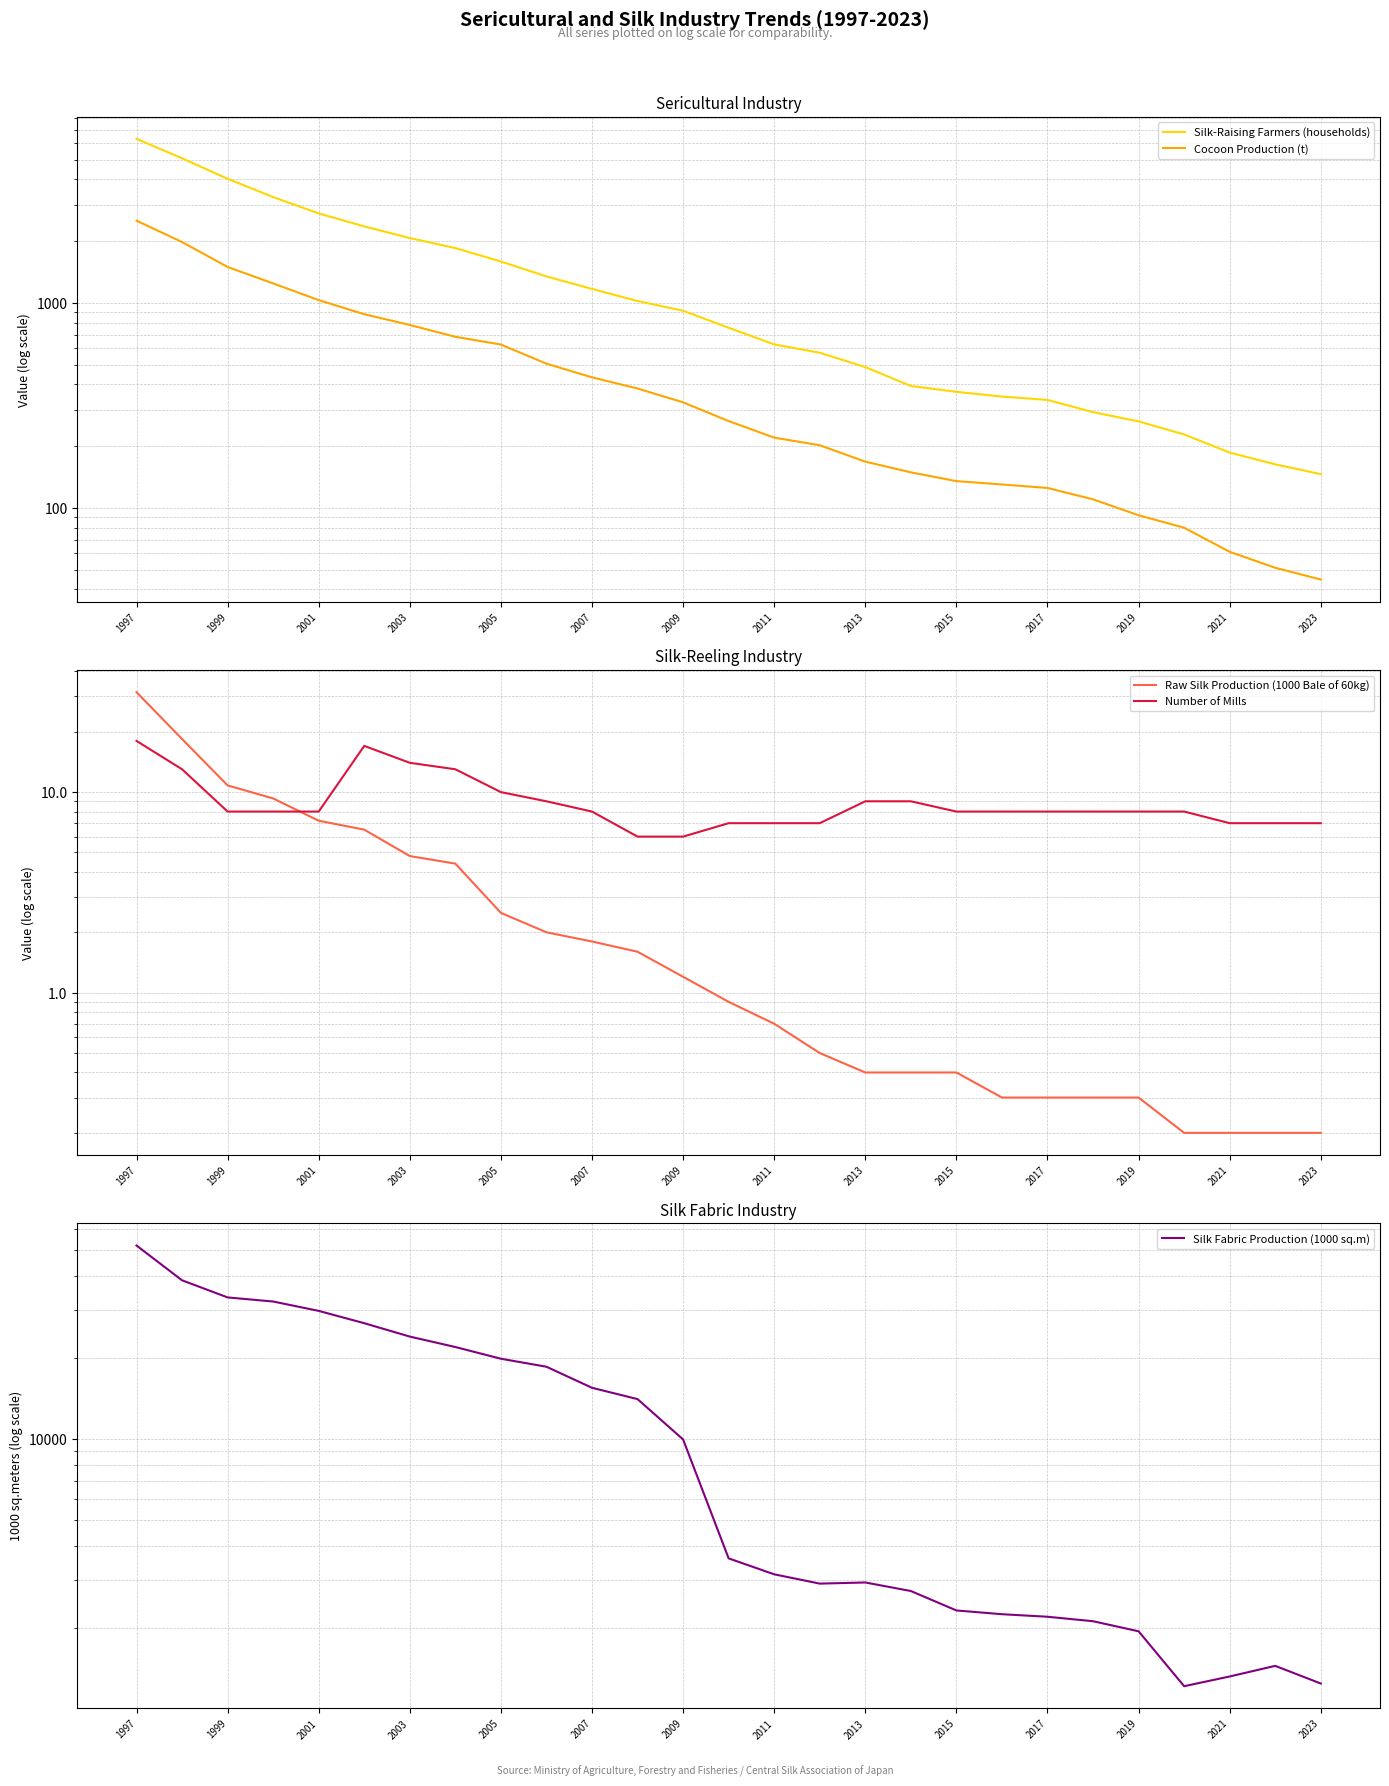

True or false: Cocoon Production (t) has more than 2 interior local peaks.

False